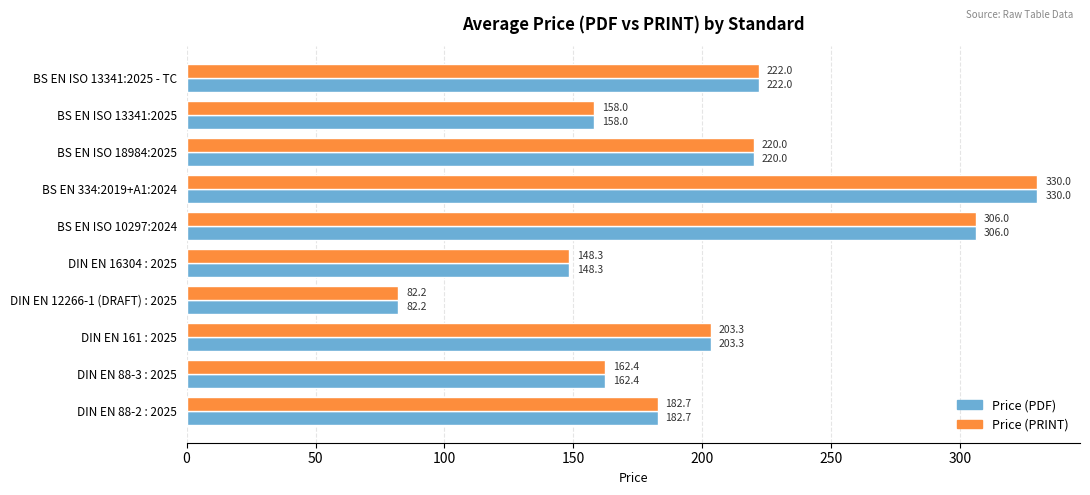

What is the maximum value for Price (PDF)?

330.0